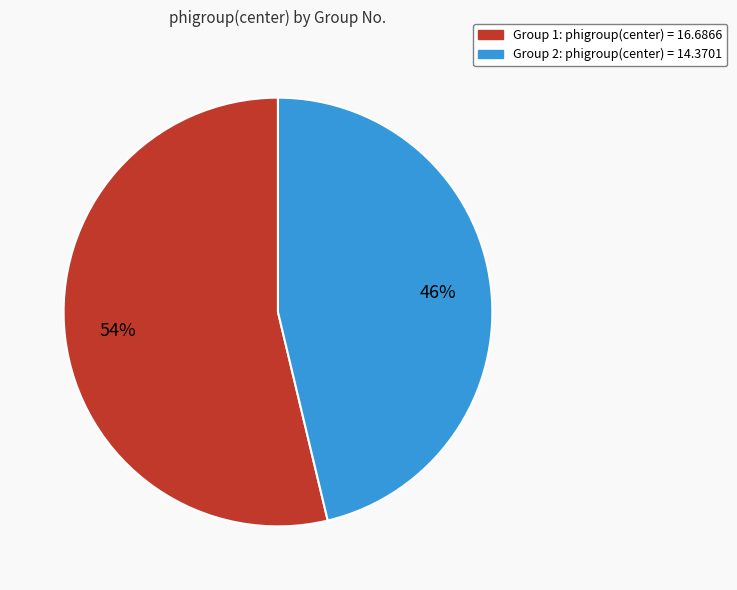

To the nearest percent, what is the average slice percentage?

50%